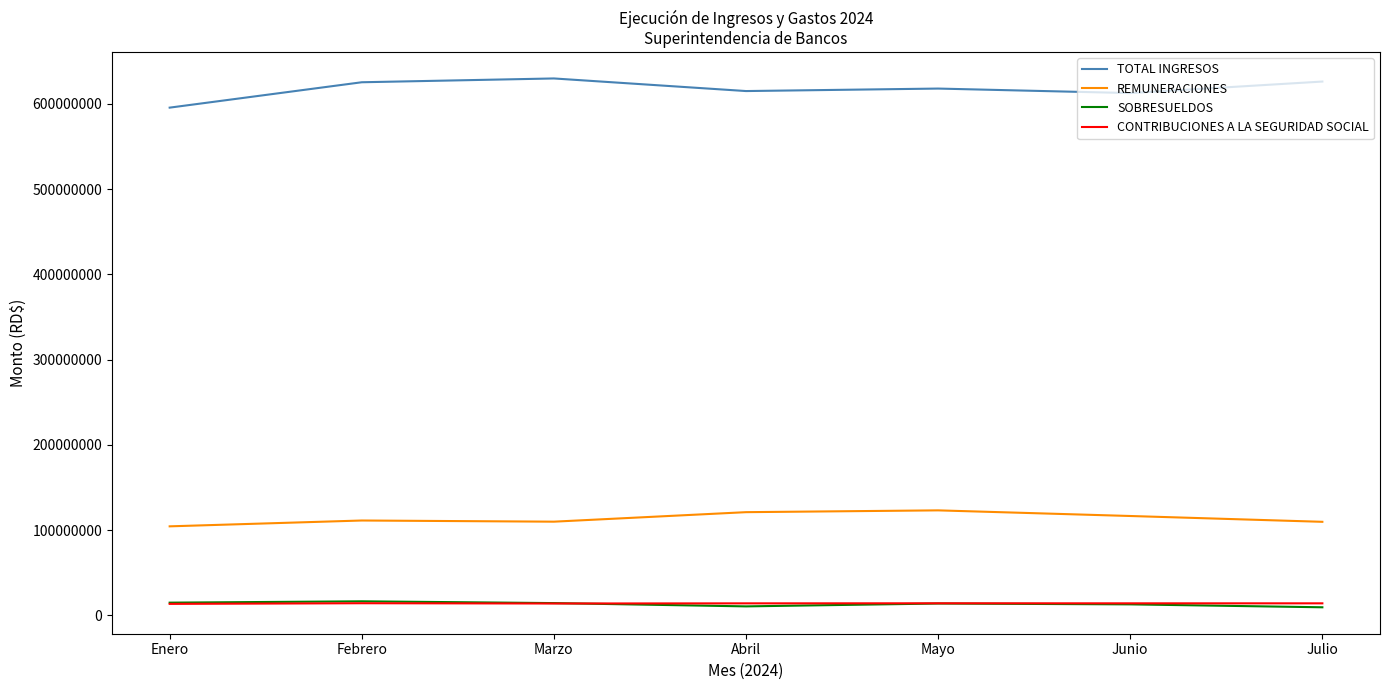

What is the difference between the highest and lowest values at Mayo?

604169658.8